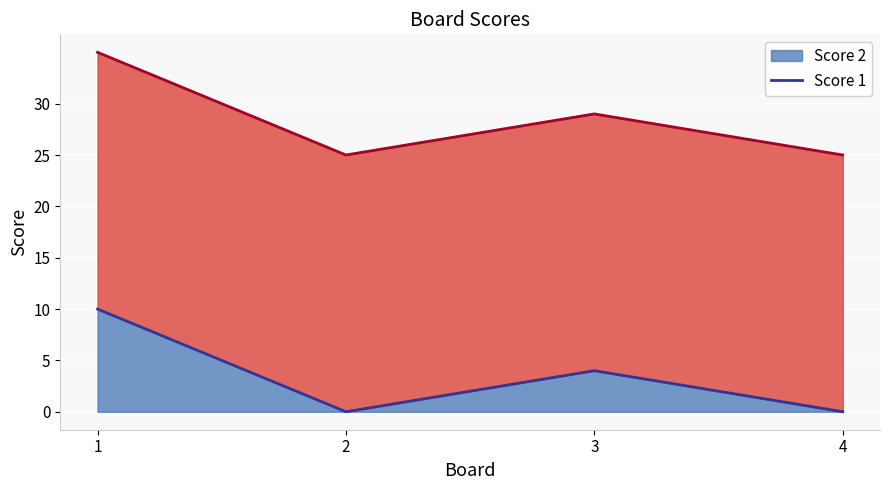

How many lines are shown in the chart?

2